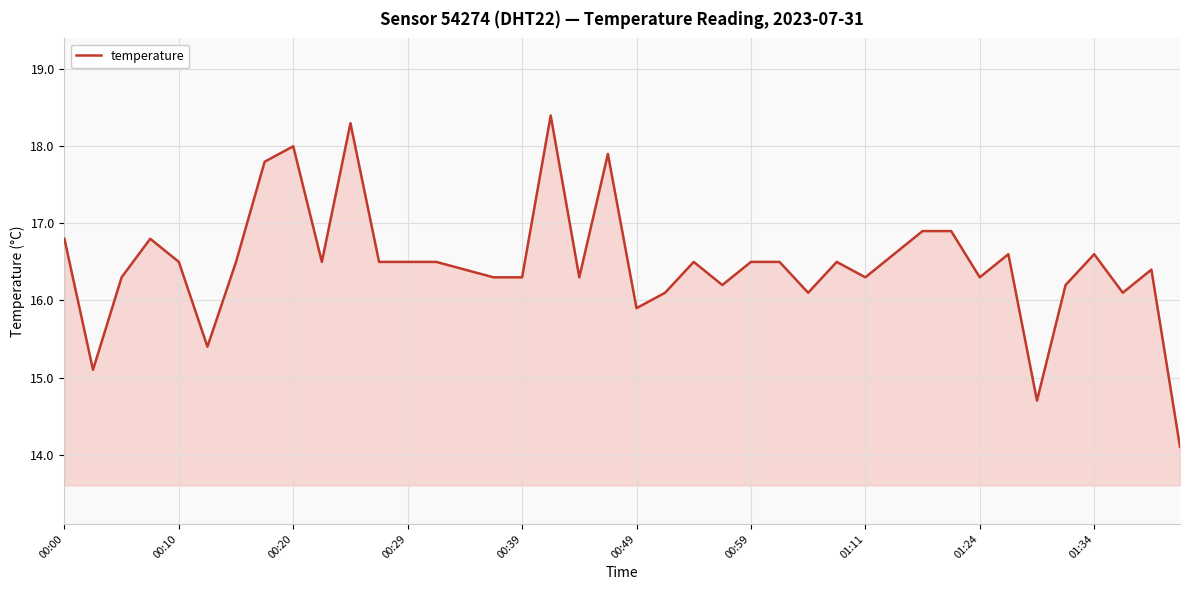

What is the minimum value shown in the chart?

14.1